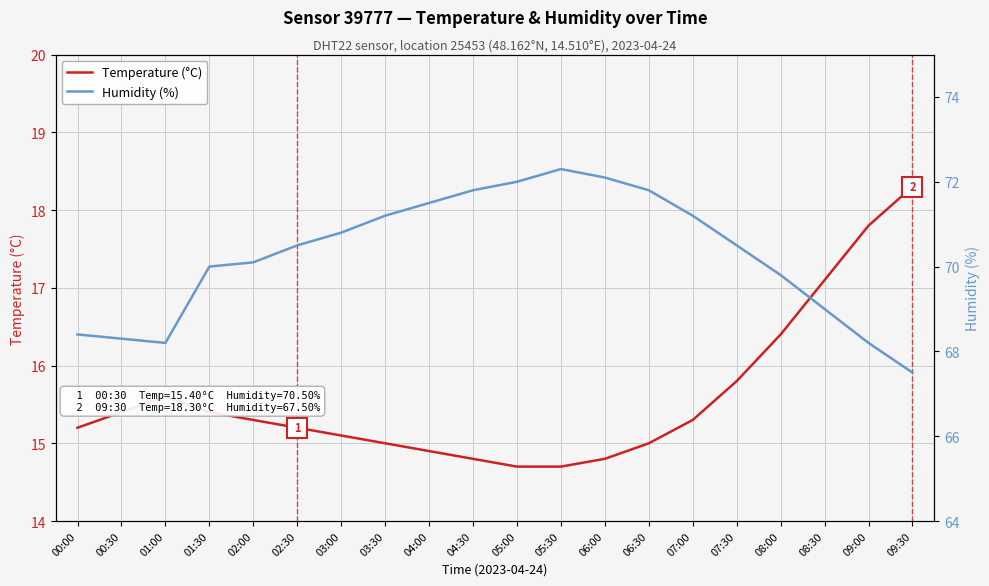

How many lines are shown in the chart?

2